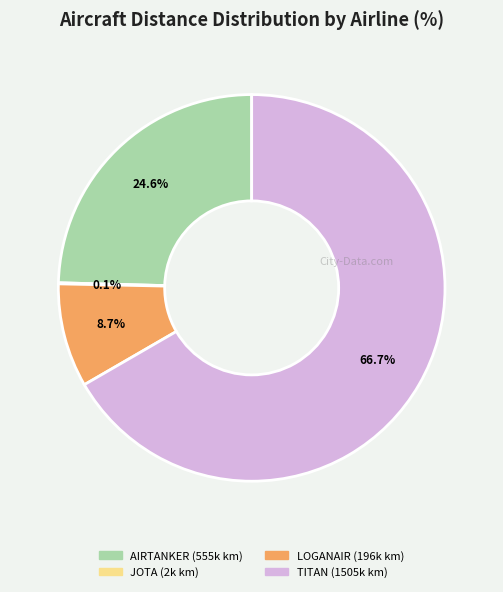

Is there a majority slice in this chart?

Yes